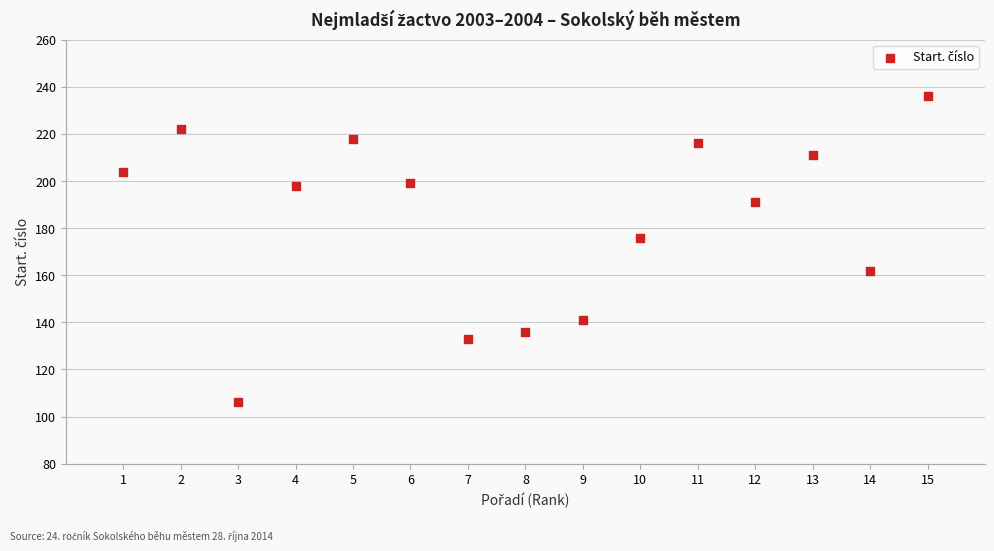

What Y value in the scatter plot is closest to 171?

176